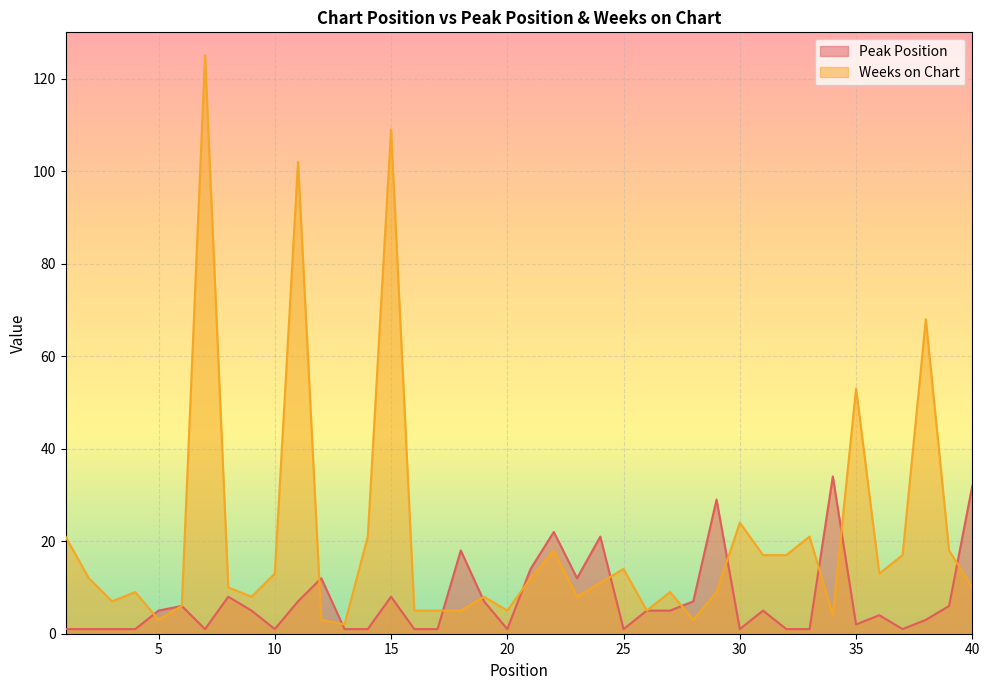

Rank the categories by Peak Position value from highest to lowest.

34, 40, 29, 22, 24, 18, 21, 12, 23, 8, 15, 11, 19, 28, 6, 39, 5, 9, 26, 27, 31, 36, 38, 35, 1, 2, 3, 4, 7, 10, 13, 14, 16, 17, 20, 25, 30, 32, 33, 37